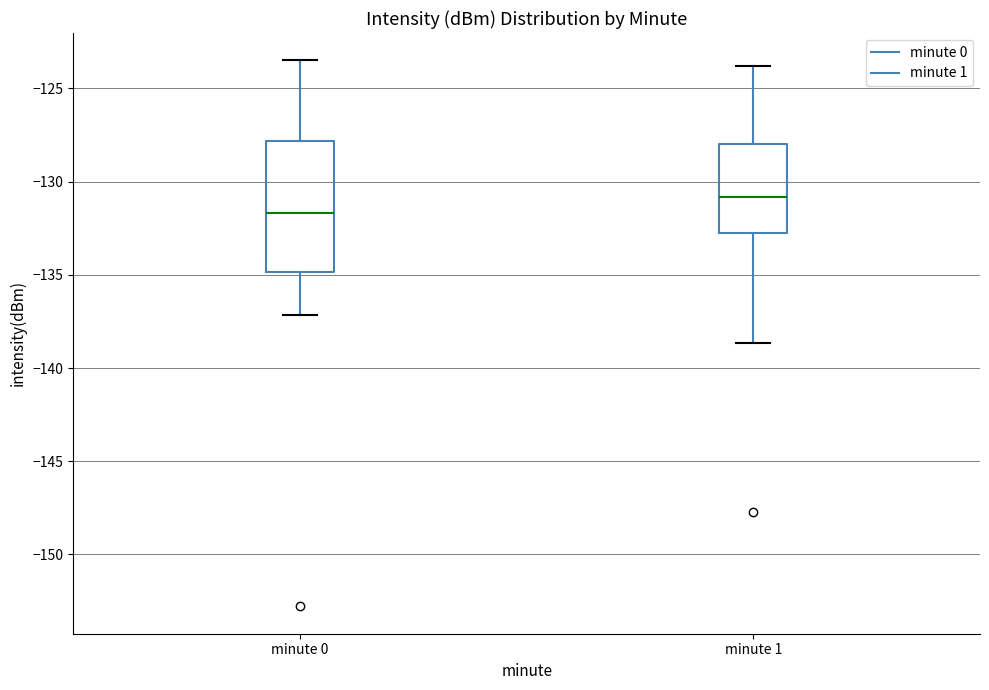

Which box has the highest median line?

minute 1